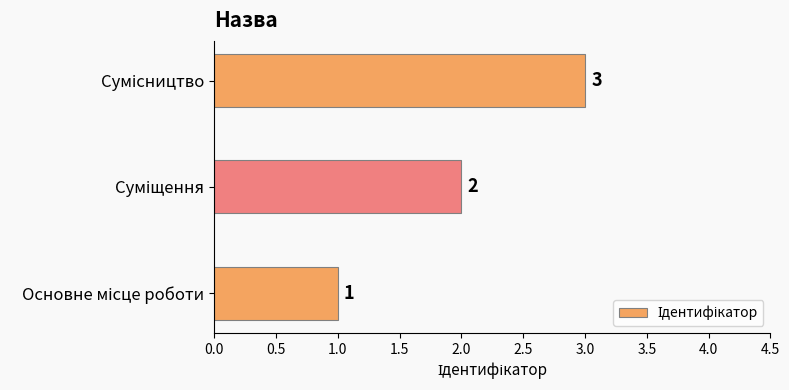

What is the smallest value displayed?

1